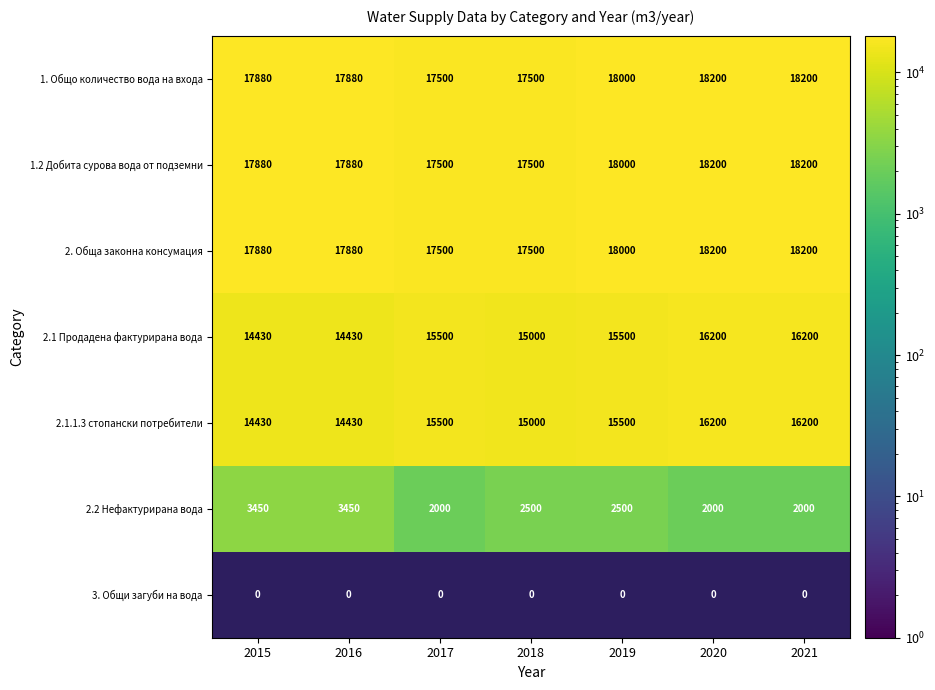

How many data points in 1. Общо количество вода на входа are less than 17880?

2